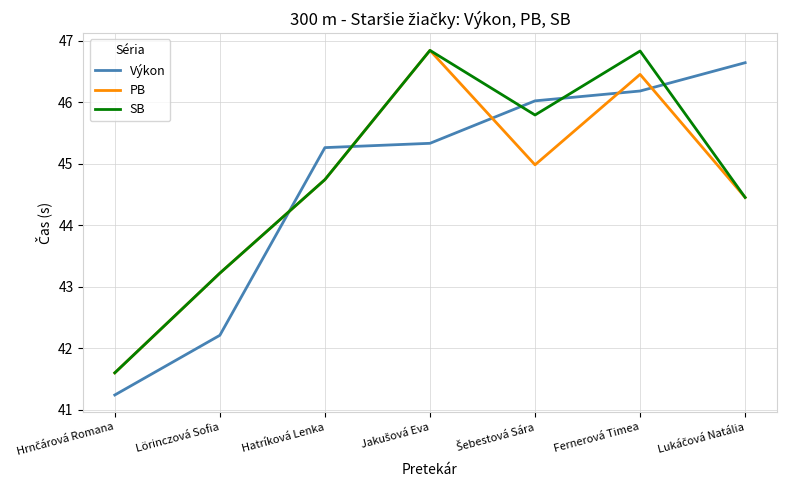

How many lines are shown in the chart?

3